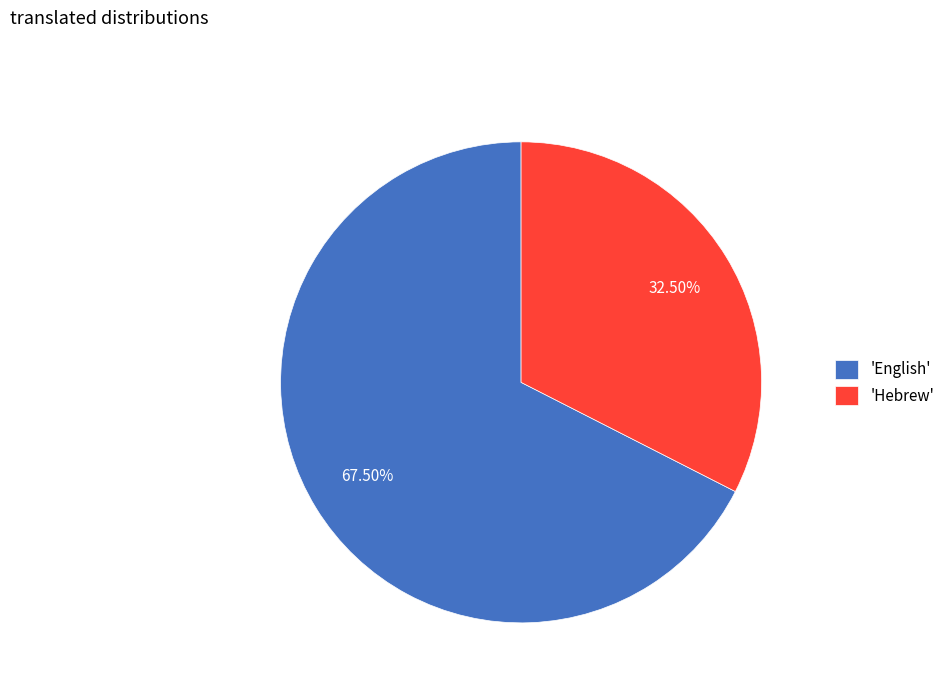

How many slices are in this pie chart?

2